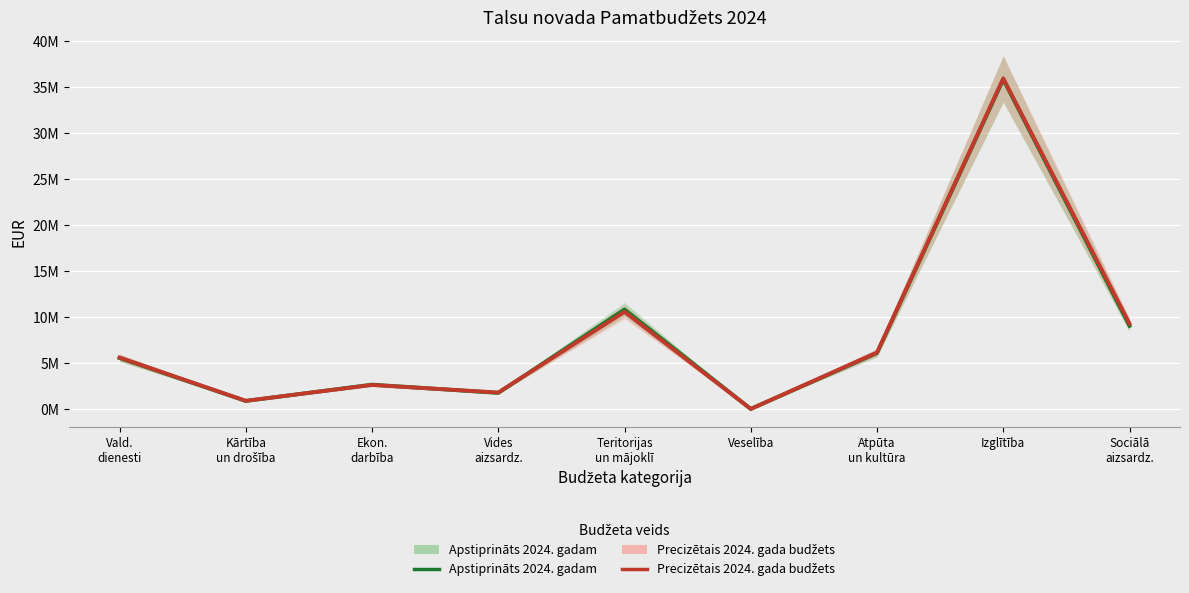

Which series ends up on top after the final intersection of Apstiprināts 2024. gadam and Precizētais 2024. gada budžets?

Apstiprināts 2024. gadam